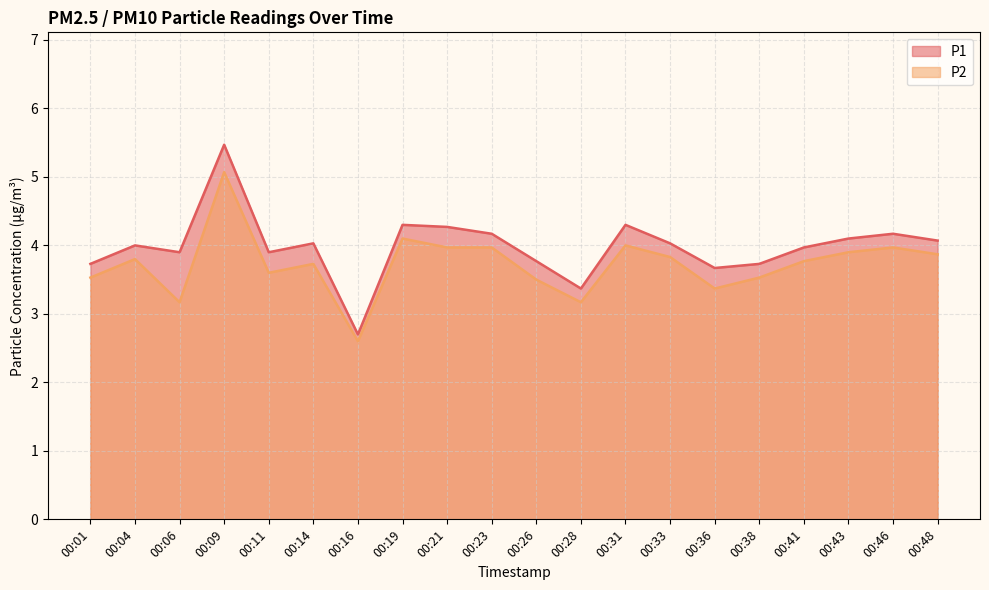

Between 00:19 and 00:48, which series saw the biggest shift?

P1